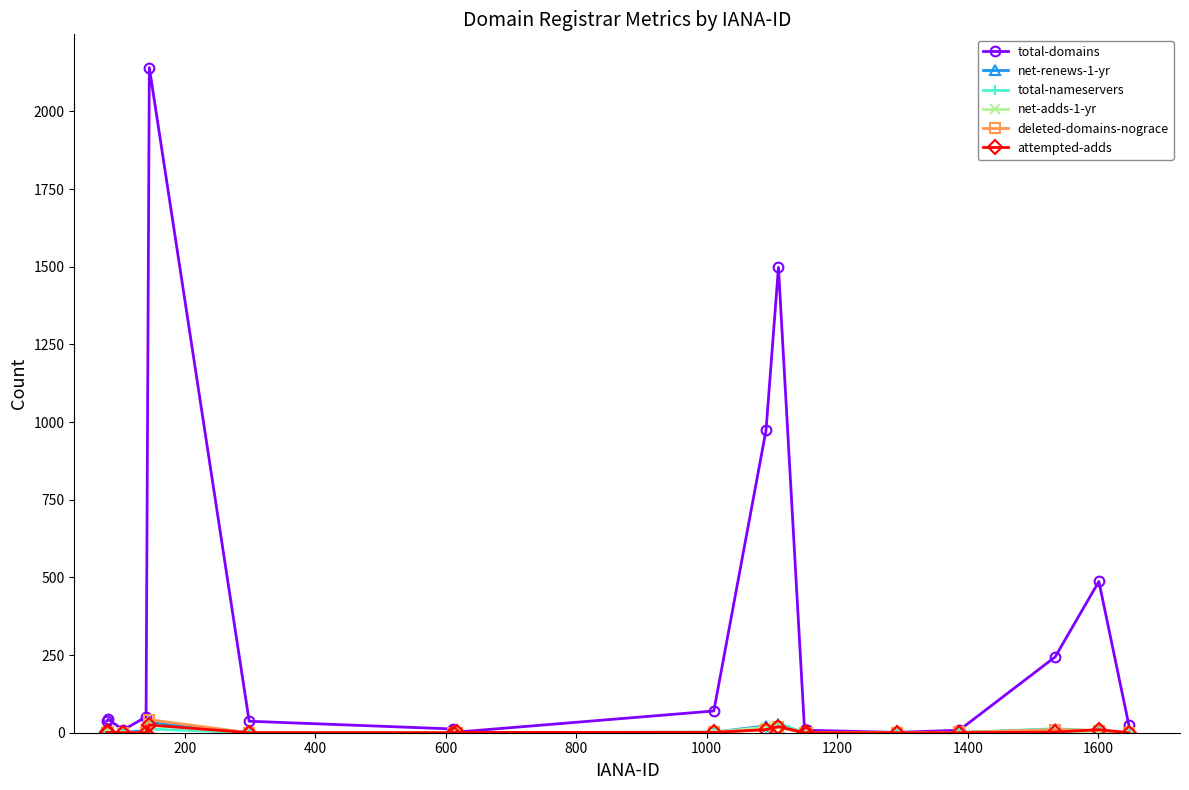

What is the maximum value shown in the chart?

2141